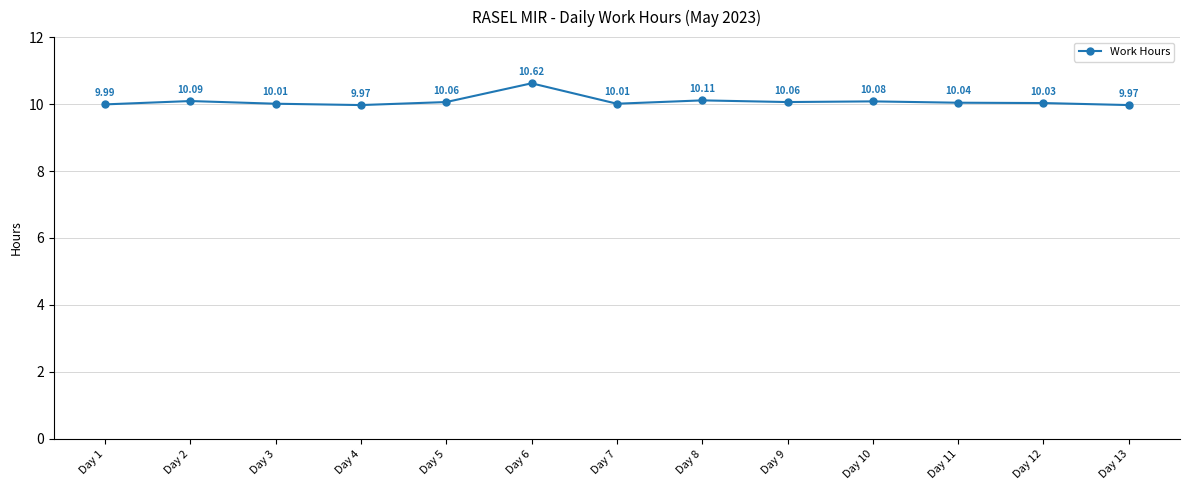

What is the difference between the second highest and minimum values?

0.1